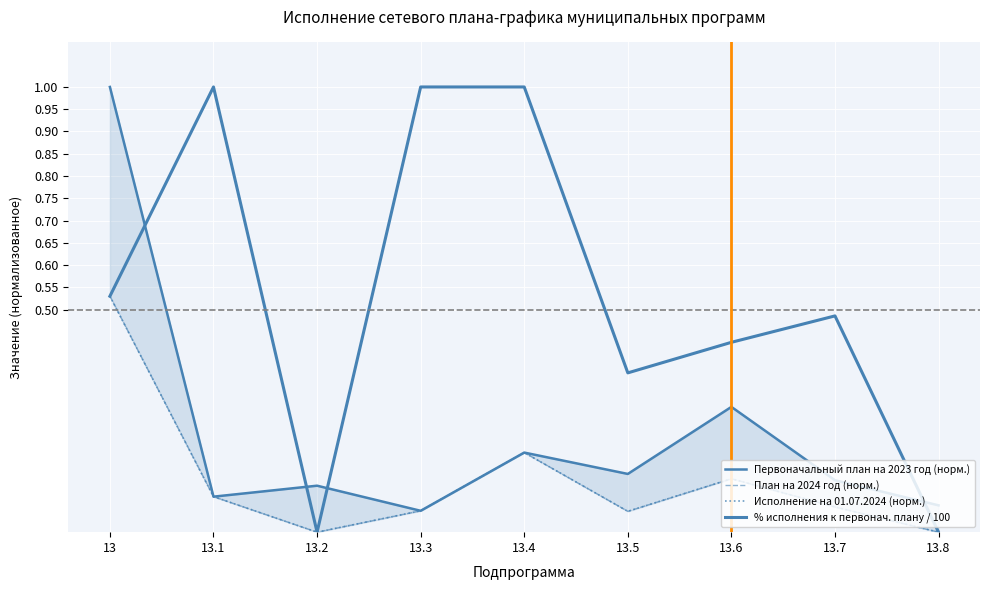

What is the difference between the maximum and second lowest values in the План на 2024 год (норм.) series?

0.5